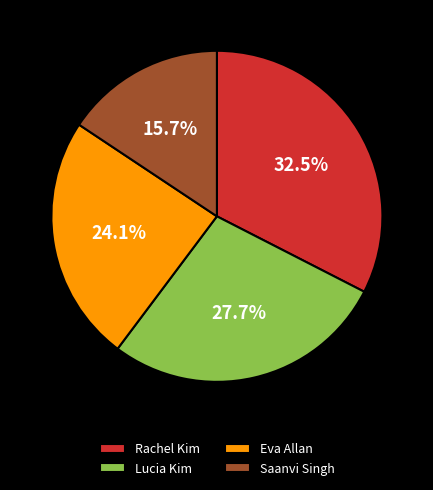

What is the smallest slice in the pie chart?

Saanvi Singh